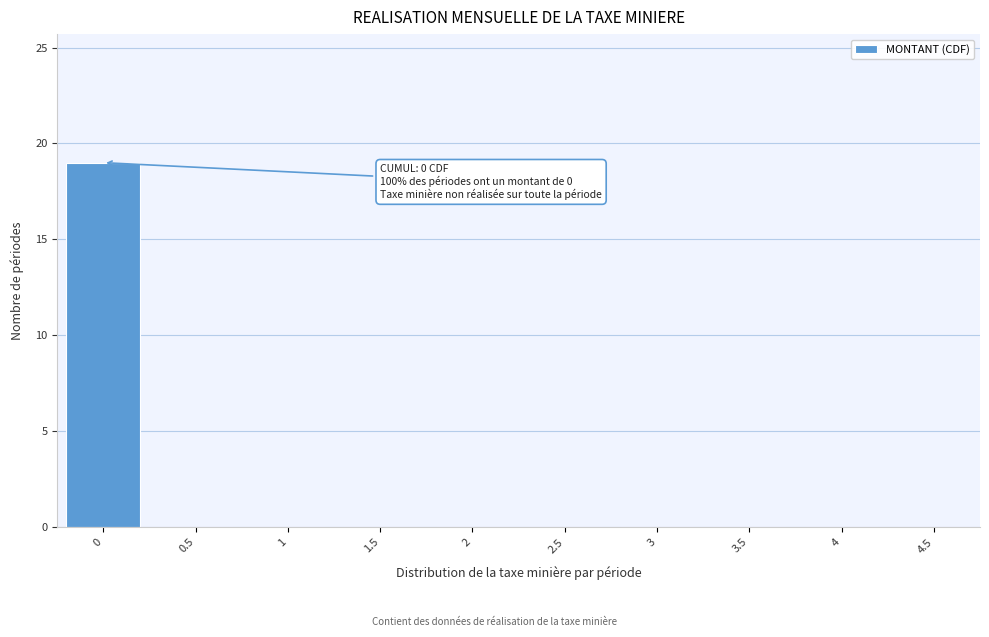

Reading left to right, extract all data points from this chart.

0=19	0.5=0	1=0	1.5=0	2=0	2.5=0	3=0	3.5=0	4=0	4.5=0